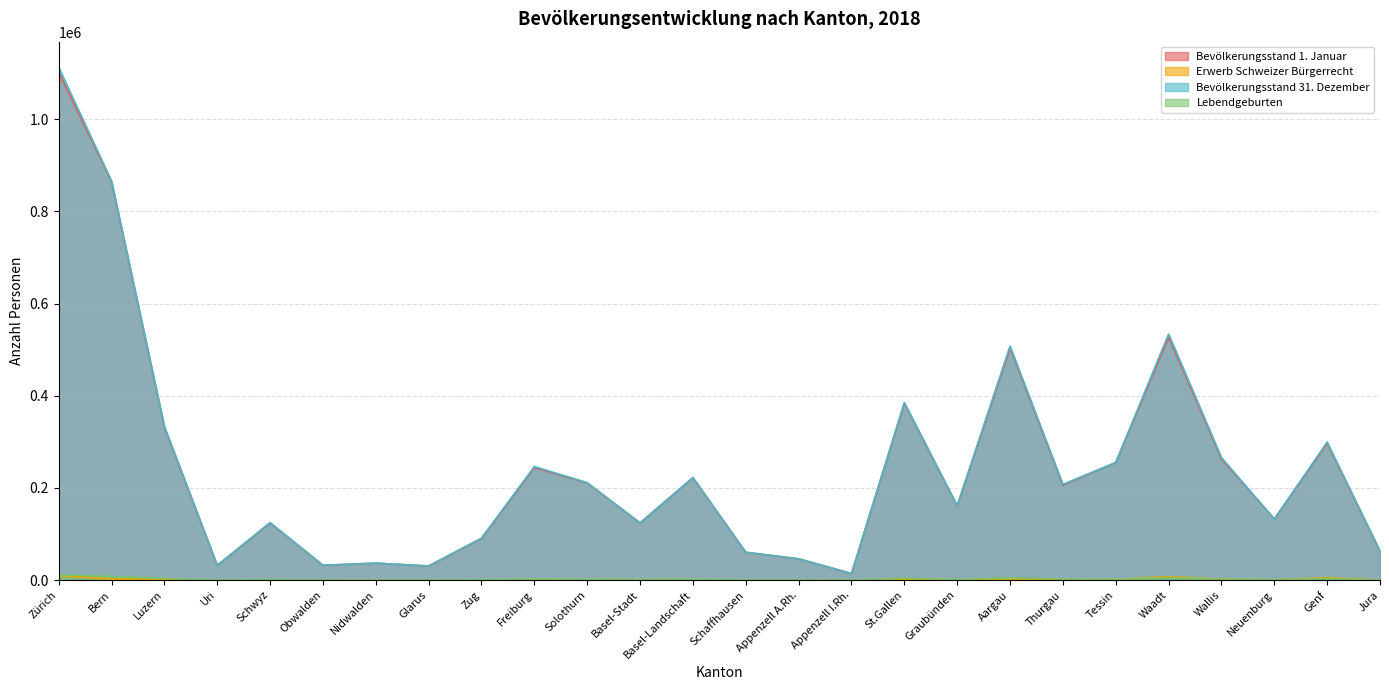

What is the average value of the Lebendgeburten series?

2371